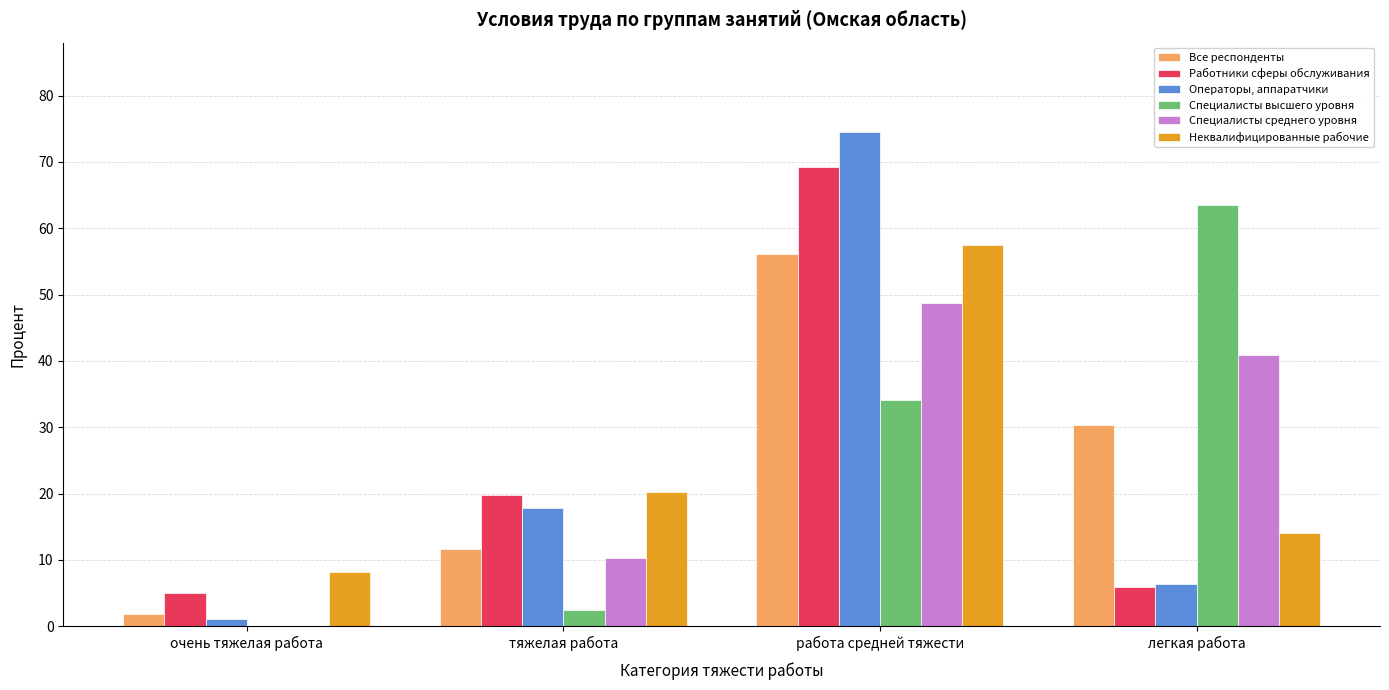

How many groups of bars are there?

4